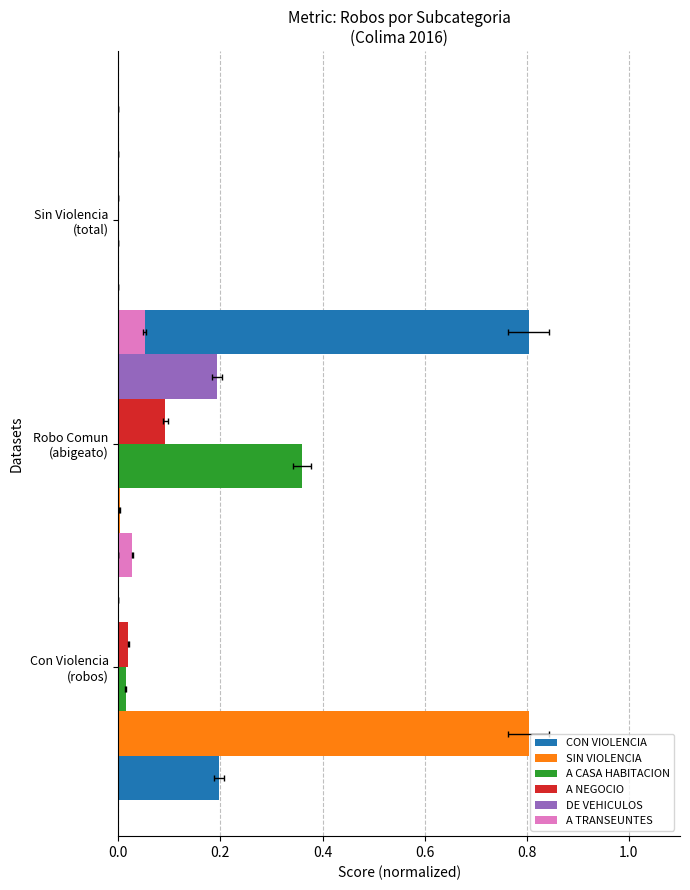

How many bars are there in each group?

6